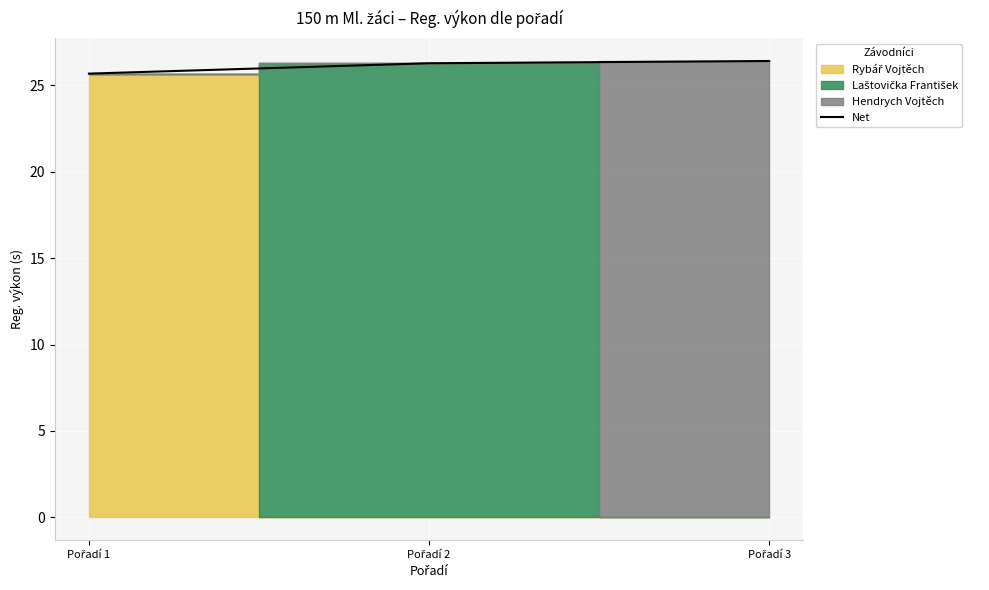

Which label corresponds to the largest value in the chart?

Pořadí 3